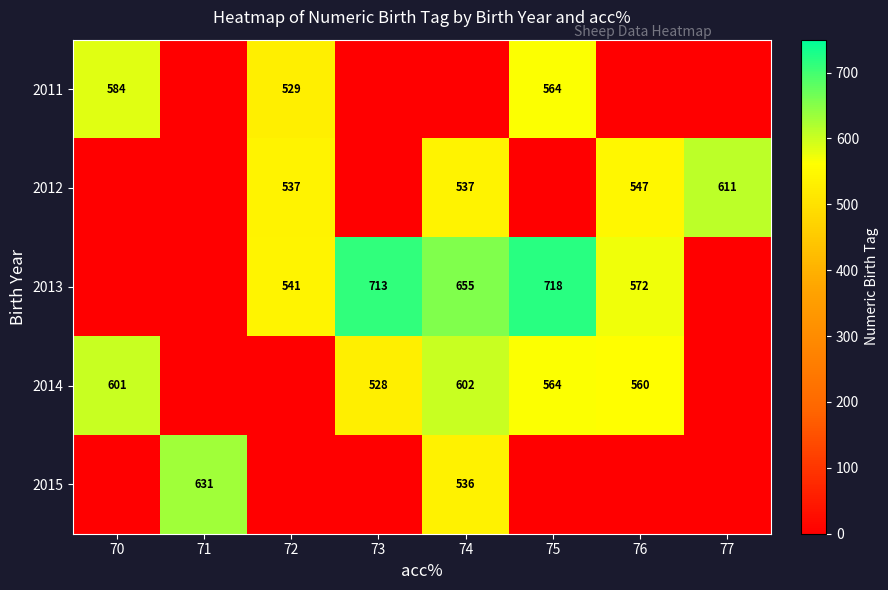

What is the sum of the 2012 values at 72 and 77?

1148